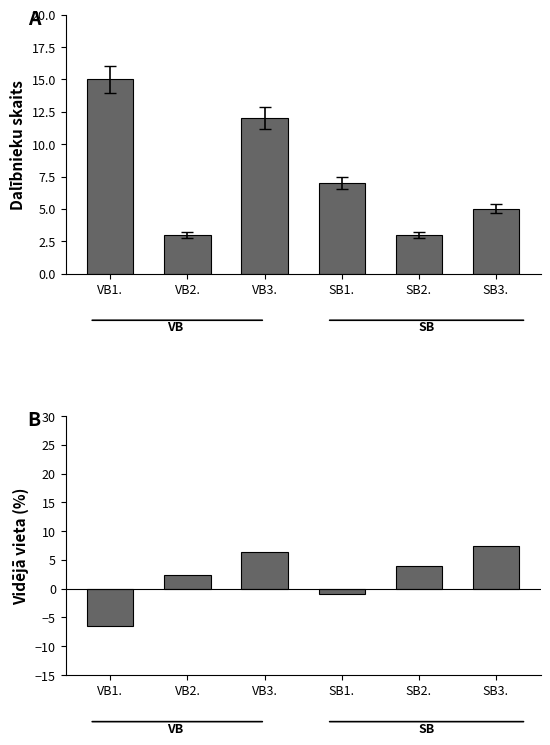

What is the label of the 1st bar from the left?

VB1.